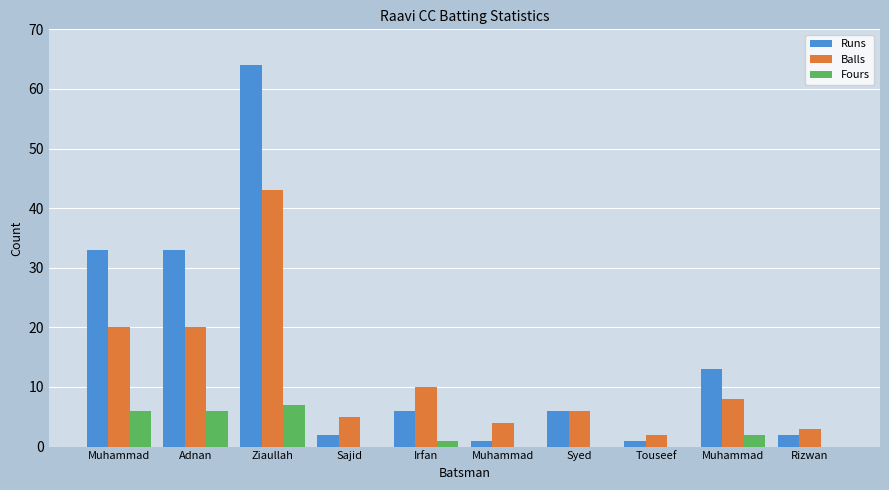

At how many categories does at least one series exceed 56?

1